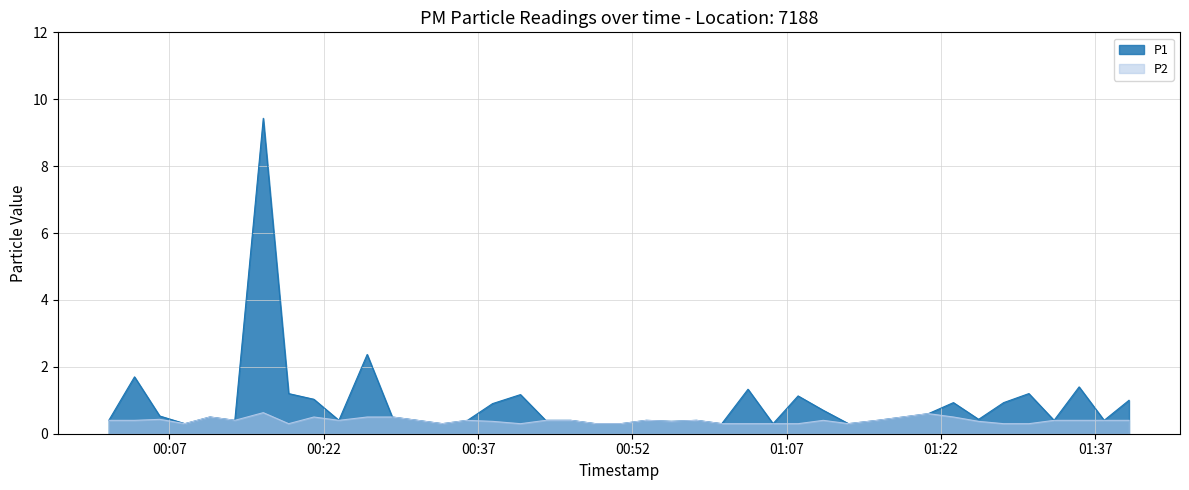

Rank the series by their average value, from lowest to highest.

P2, P1